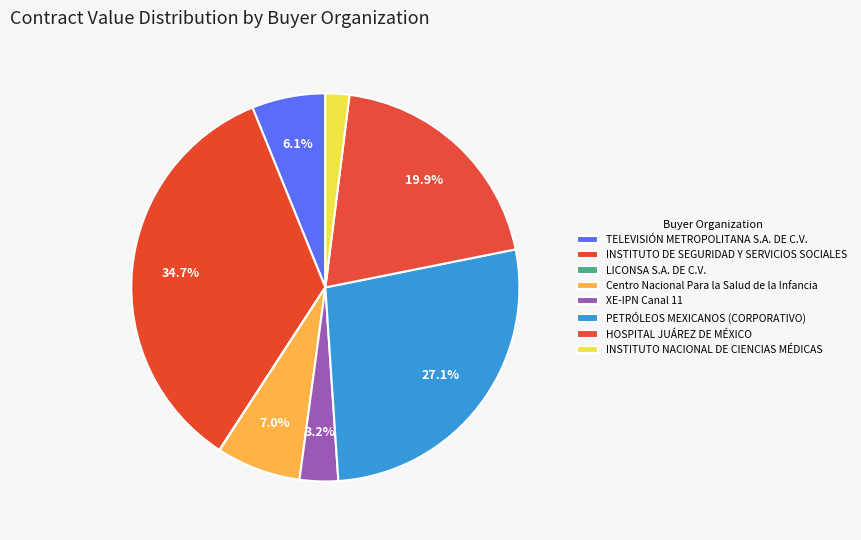

Combined, what portion of the pie is INSTITUTO DE SEGURIDAD Y SERVICIOS SOCIALES and PETRÓLEOS MEXICANOS (CORPORATIVO)?

61.7%